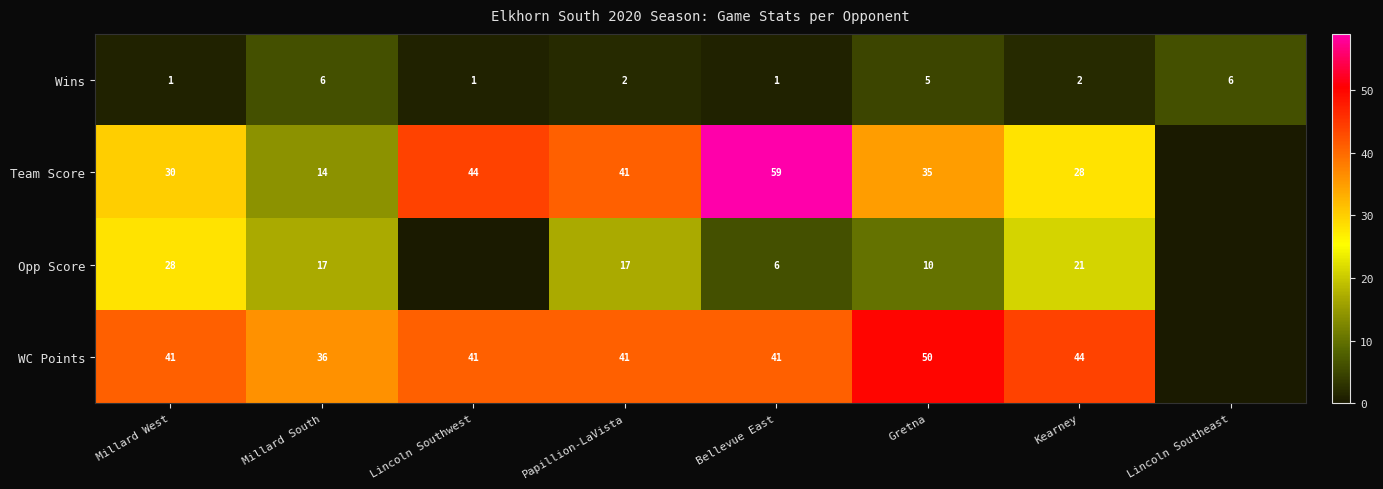

Between Millard West and Gretna, which series saw the biggest shift?

Opp Score